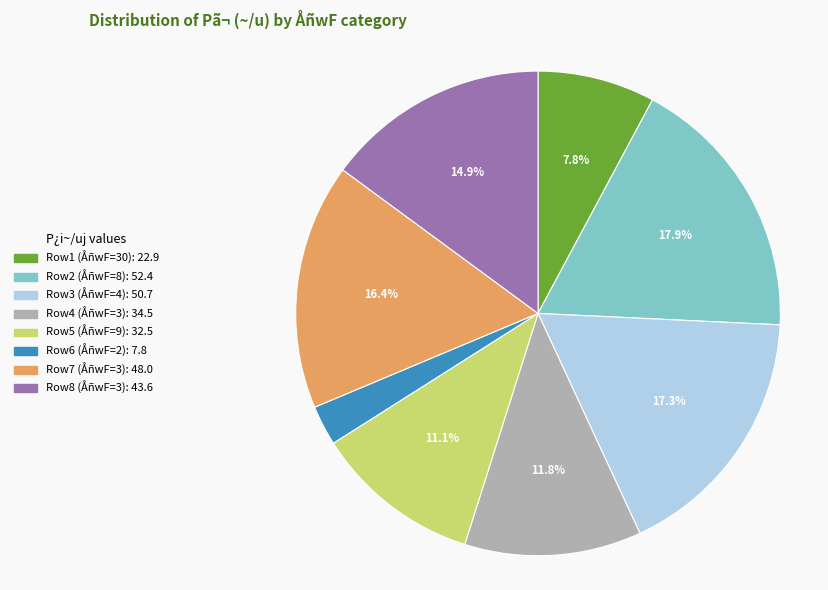

To the nearest percent, what is the difference between the largest and smallest slice percentages?

15%